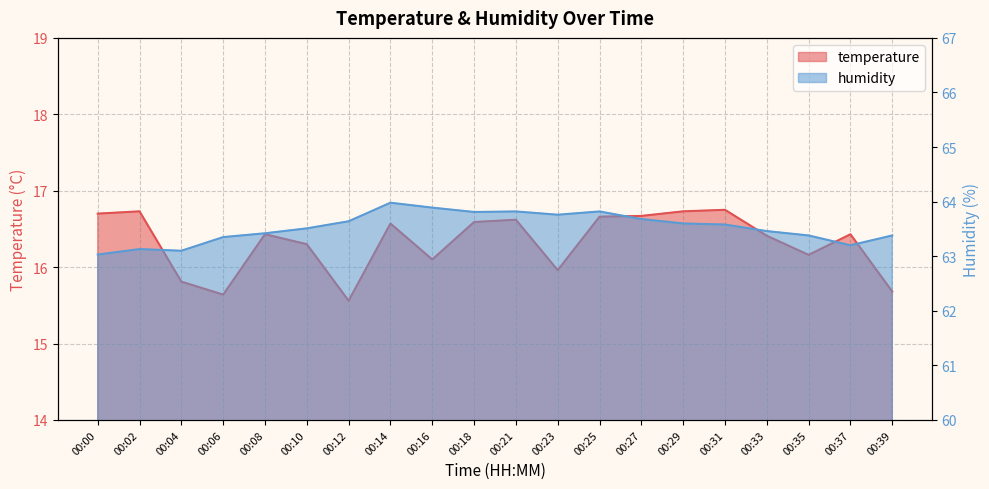

How many lines are shown in the chart?

2